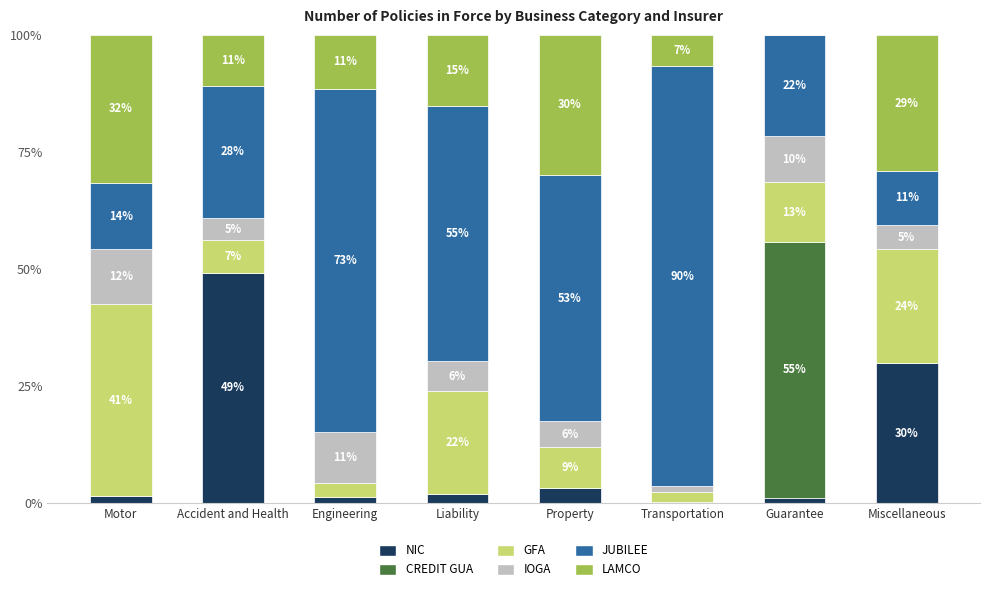

The JUBILEE series shows 141.9 at Transportation. True or false?

False